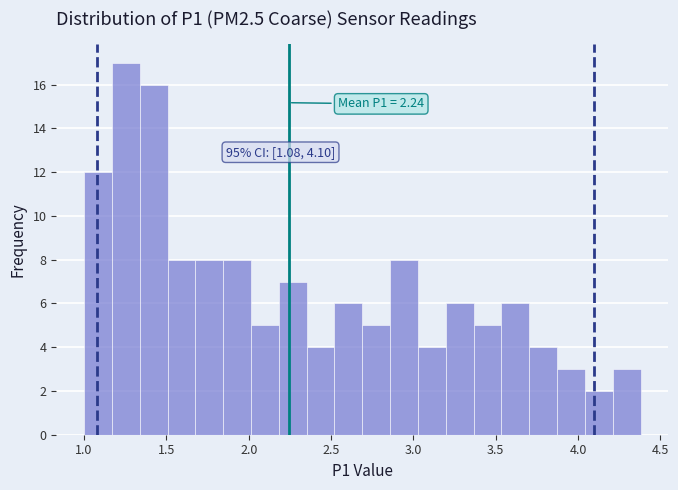

Read against the x-axis, roughly where is the centre of the tallest bar?

1.25